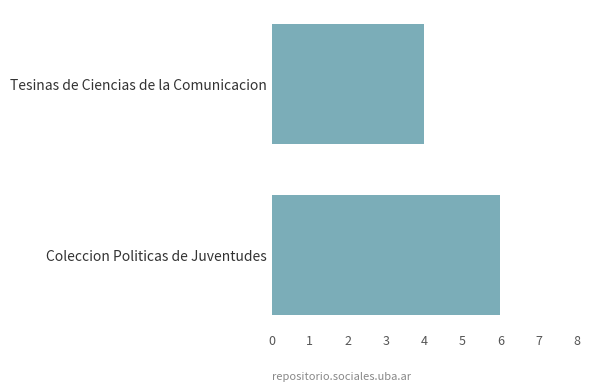

What is the approximate value at Tesinas de Ciencias de la Comunicacion?

4